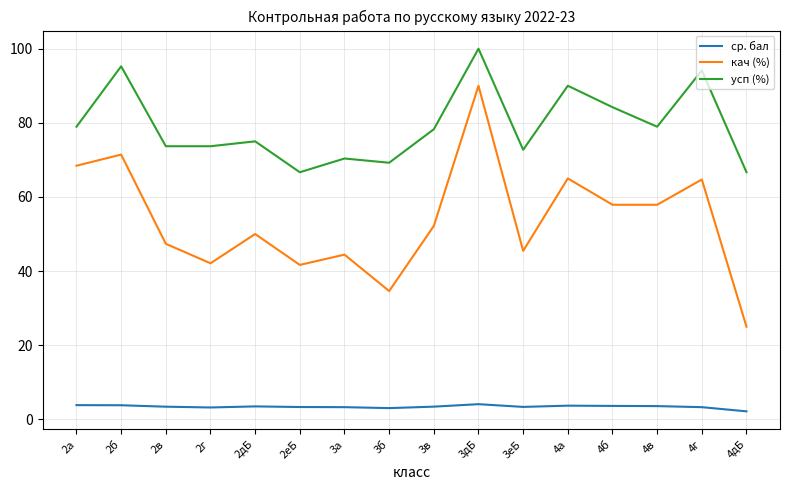

Rank the series at 3а from highest to lowest value.

усп (%), кач (%), ср. бал